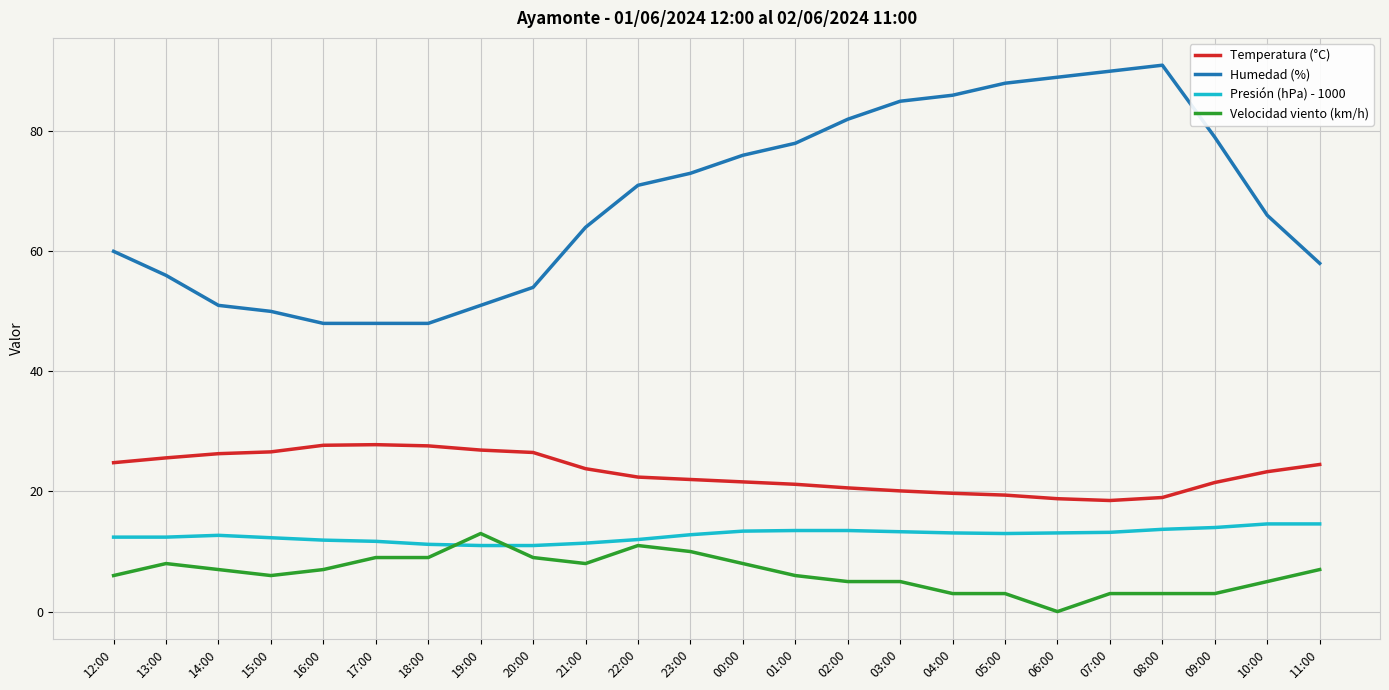

True or false: Humedad (%) and Velocidad viento (km/h) cross at least once.

False